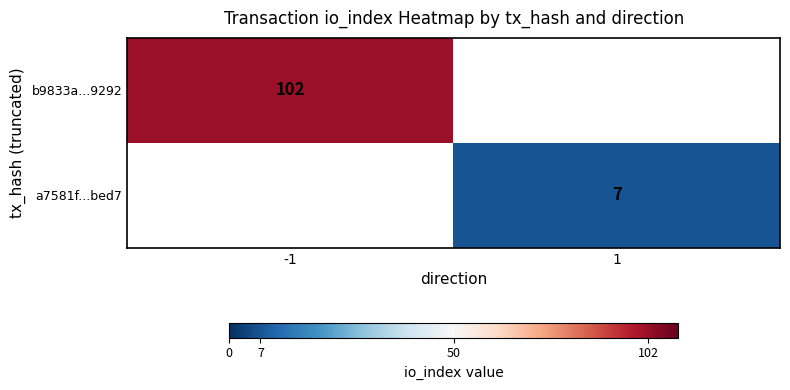

Between -1 and 1, which series saw the biggest shift?

b9833a...9292